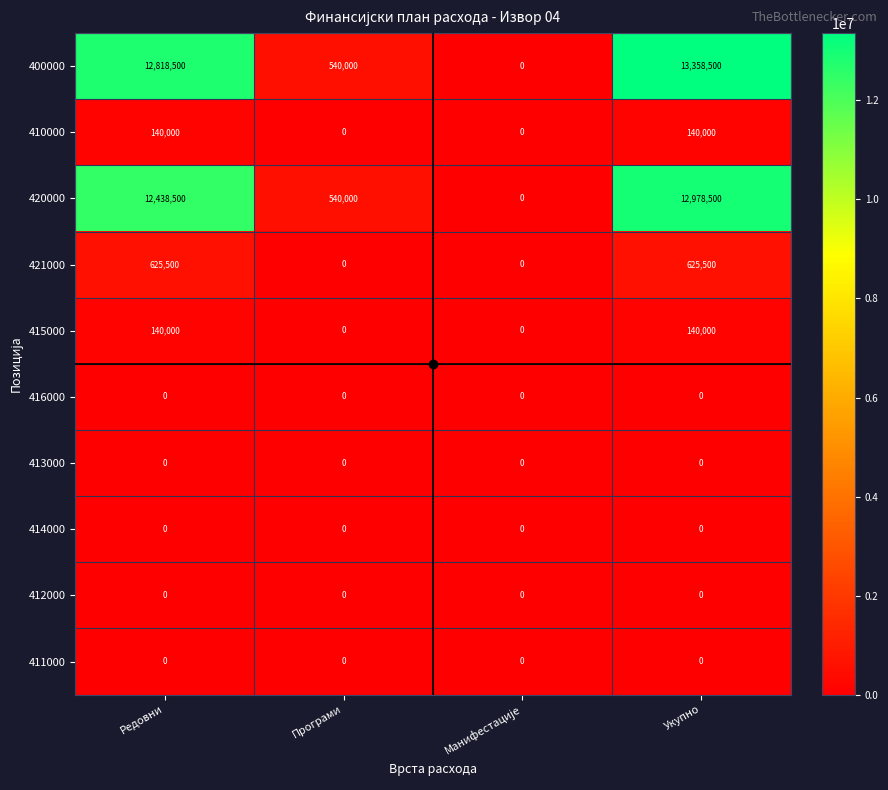

How many categories are shown in the chart?

4